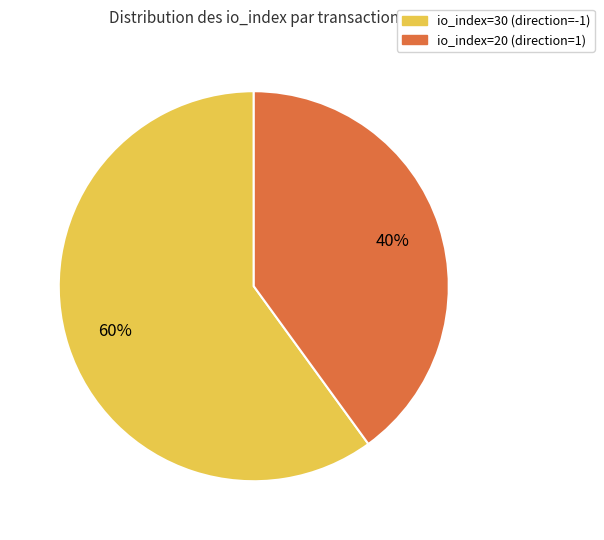

What percentage is the io_index=20 (direction=1) slice, to the nearest percent?

40%